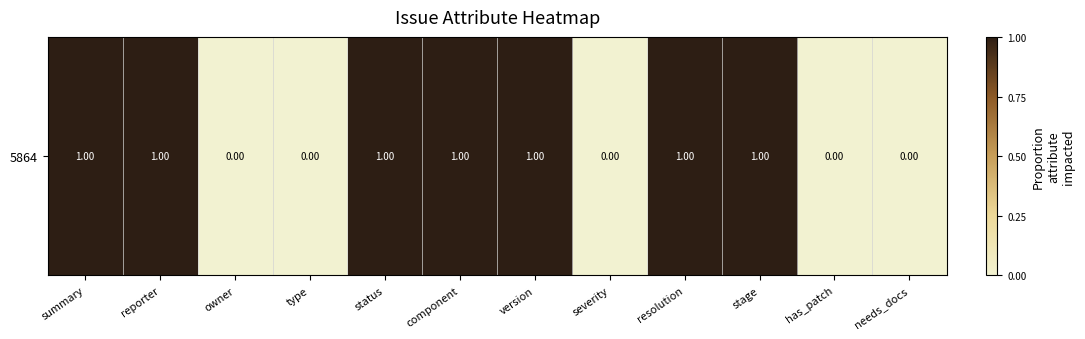

Rank the categories by value from lowest to highest.

owner, type, severity, has_patch, needs_docs, summary, reporter, status, component, version, resolution, stage